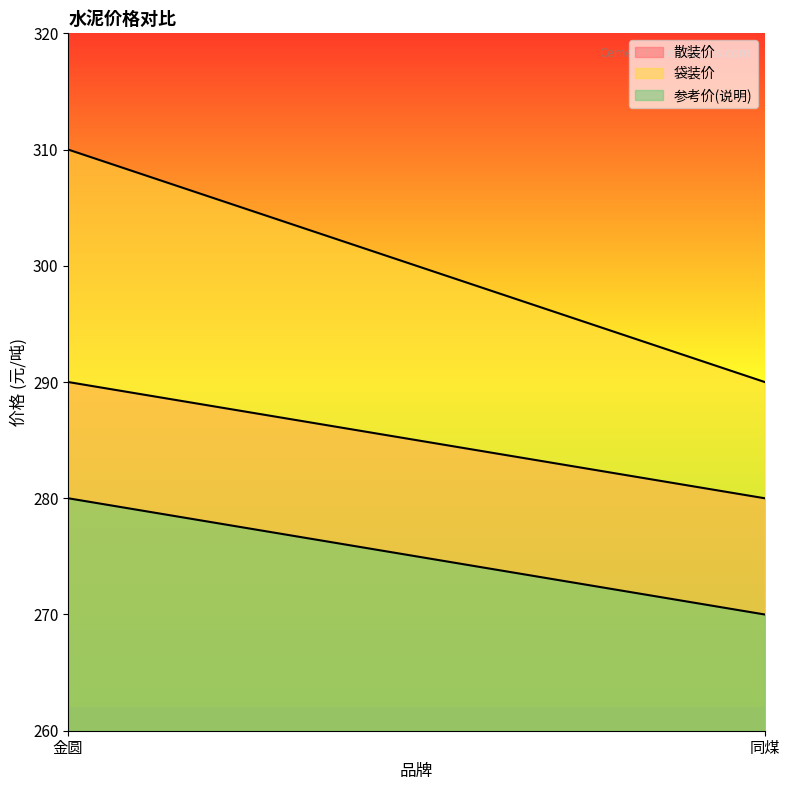

The 参考价(说明) series shows 148 at 金圆. True or false?

False